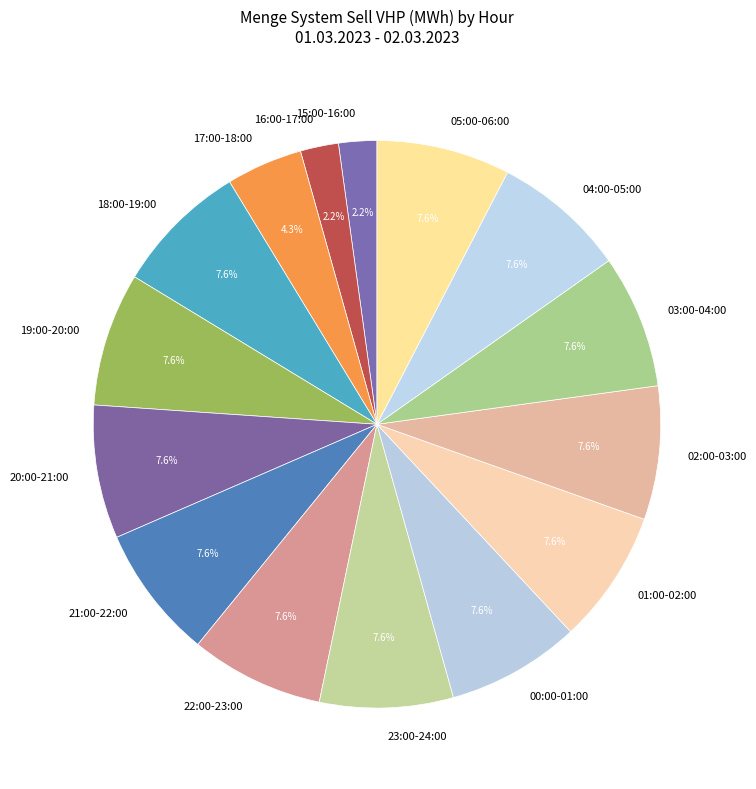

To the nearest percent, what is the average slice percentage?

7%